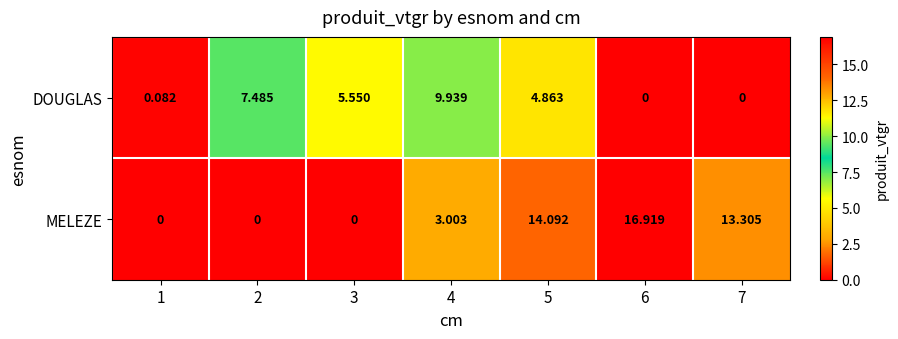

Rank the series by their maximum value, from lowest to highest.

DOUGLAS, MELEZE